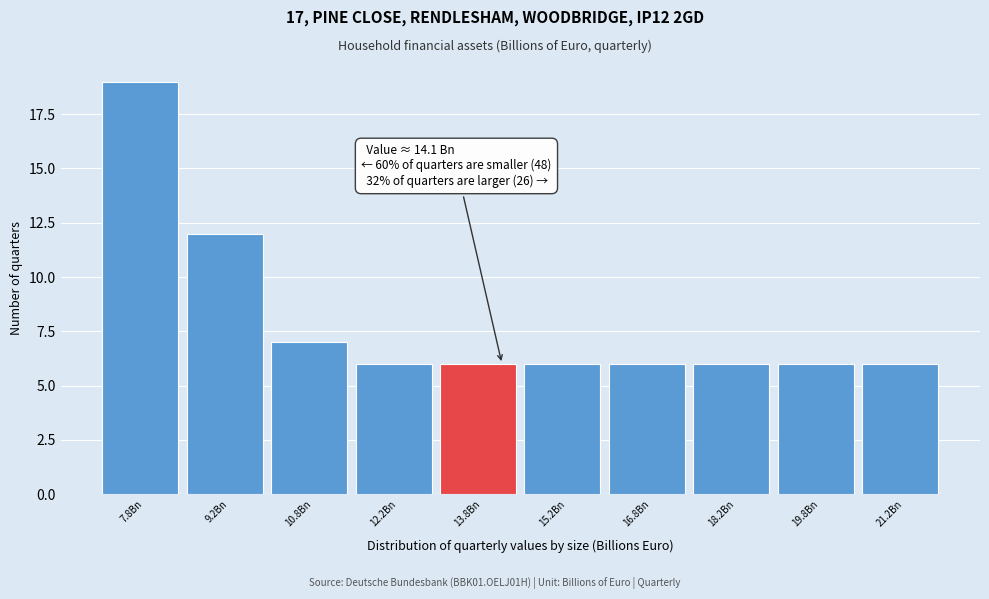

Over which range of the x-axis is the bar tallest?

7.0 to 8.5